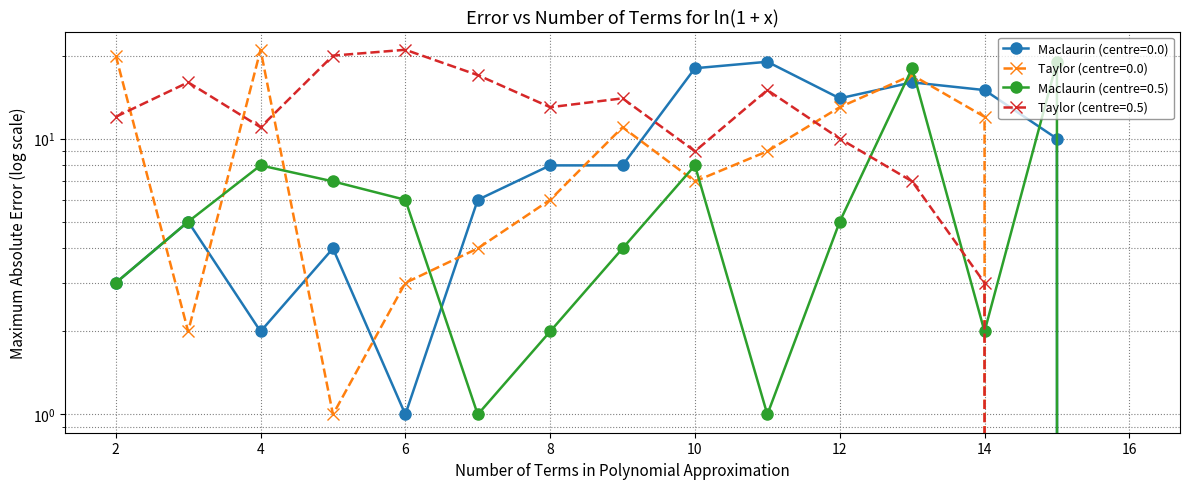

What is the difference between the col_18 values at 12 and 6?

11